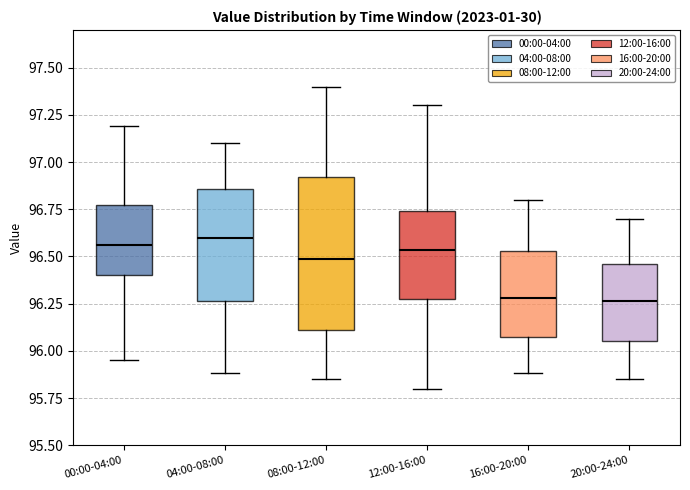

Reading left to right, read every box against the y-axis: the position of its median line, the range the box covers, and the ends of its whiskers. The values are not printed on the chart, so give them approximately, as read against the axis.

00:00-04:00: median 96.55, box 96.40 to 96.80, whiskers 95.95 to 97.20
04:00-08:00: median 96.60, box 96.25 to 96.85, whiskers 95.90 to 97.10
08:00-12:00: median 96.50, box 96.10 to 96.90, whiskers 95.85 to 97.40
12:00-16:00: median 96.55, box 96.30 to 96.75, whiskers 95.80 to 97.30
16:00-20:00: median 96.30, box 96.05 to 96.55, whiskers 95.90 to 96.80
20:00-24:00: median 96.25, box 96.05 to 96.45, whiskers 95.85 to 96.70